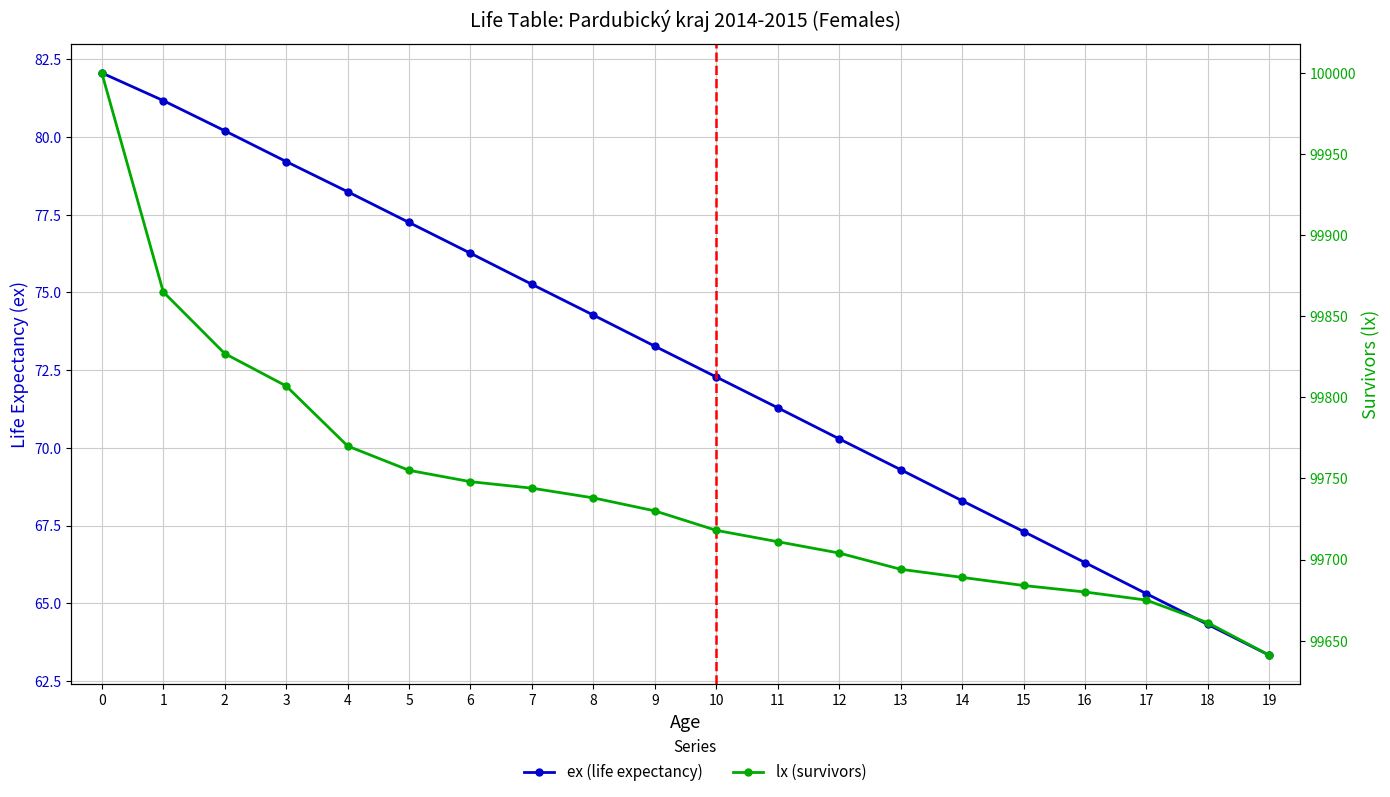

True or false: lx (survivors) and ex (life expectancy) cross at least once.

False